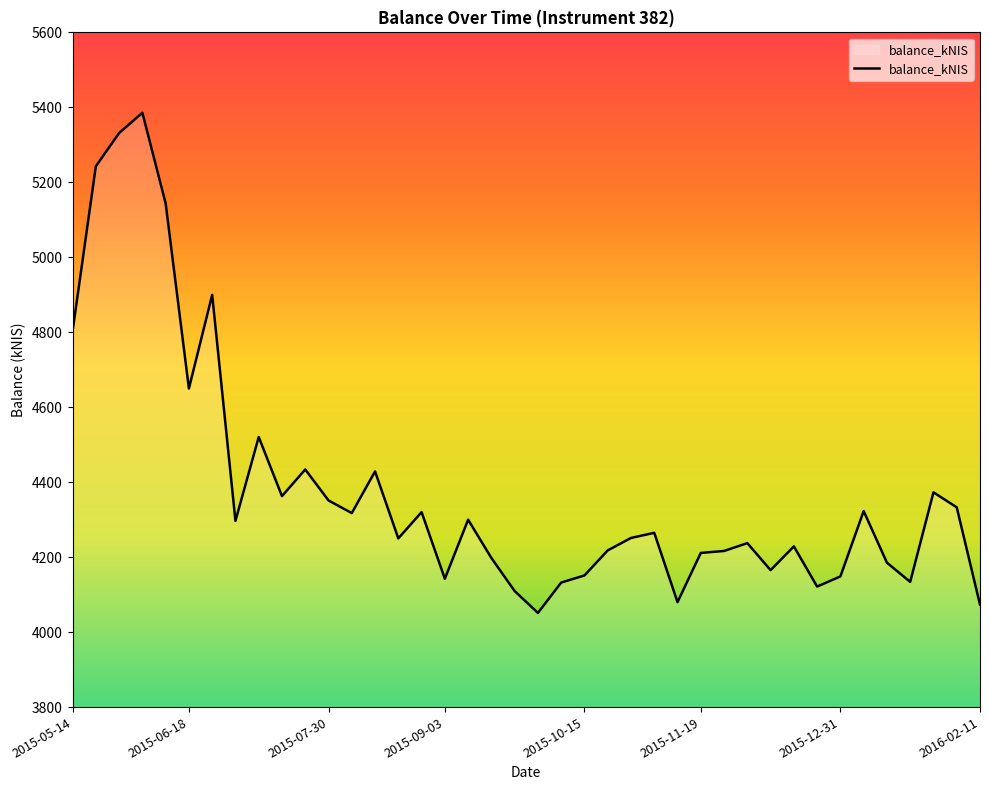

What is the difference between the maximum and minimum values?

1334.3